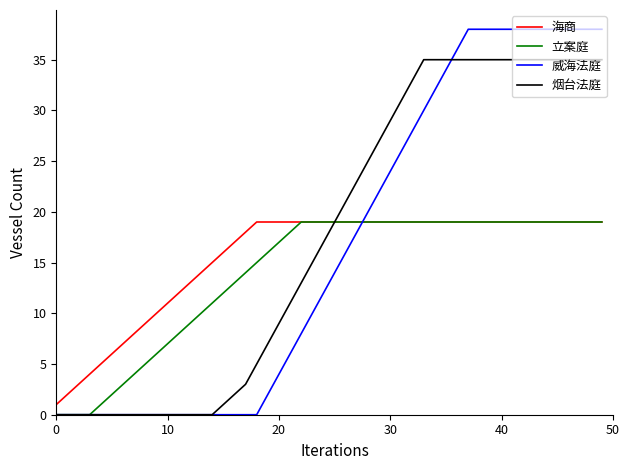

Which series has the largest range (max minus min)?

威海法庭